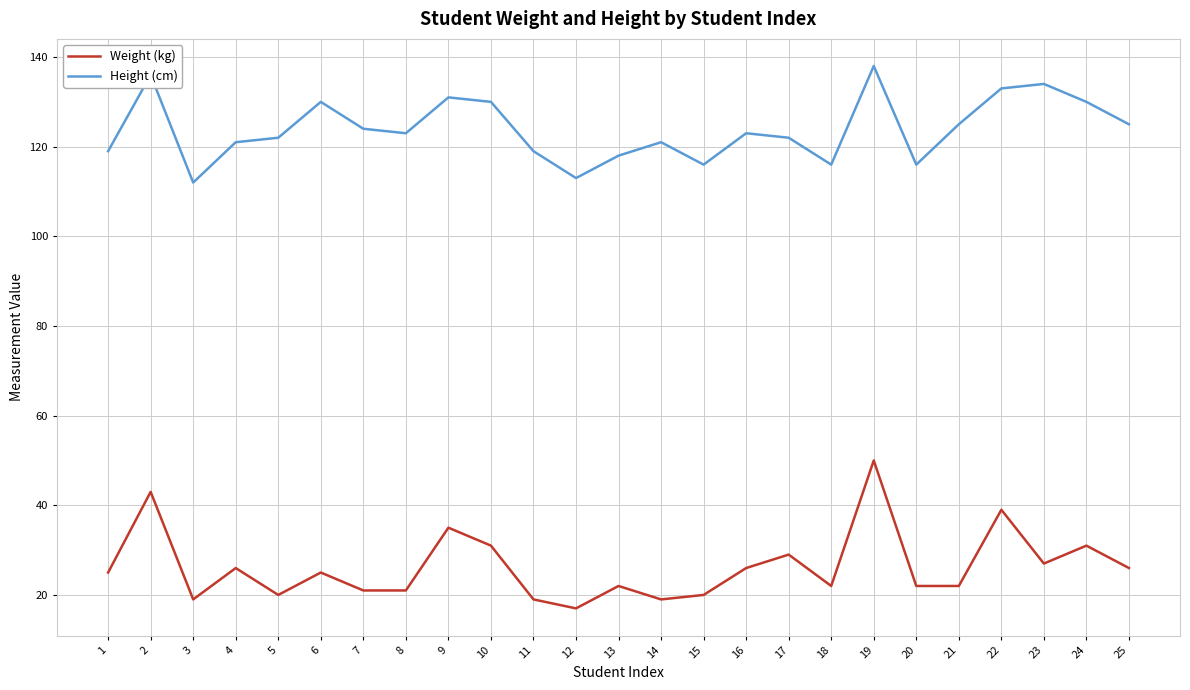

What value does the Weight (kg) series have at 15, to the nearest 5?

20